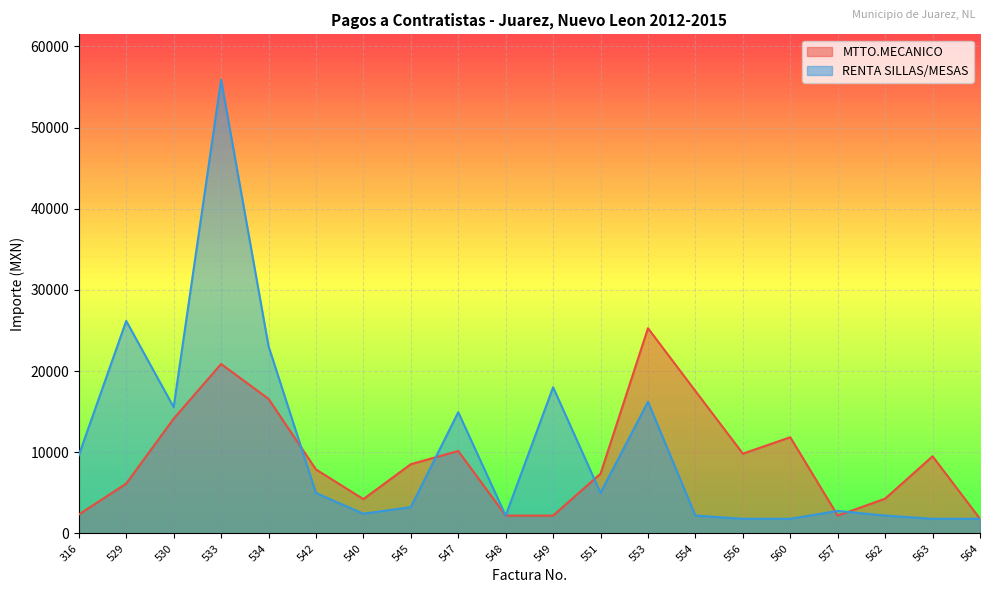

Reading left to right, list all the values displayed in this chart.

MTTO.MECANICO: 316=2331.6	529=6148.0	530=14140.4	533=20880.0	534=16588.0	542=7888.0	540=4234.0	545=8537.6	547=10161.6	548=2204.0	549=2204.0	551=7366.0	553=25288.0	554=17550.8	556=9836.8	560=11855.2	557=2204.0	562=4292.0	563=9512.0	564=1809.6
RENTA SILLAS/MESAS: 316=9623.4	529=26181.2	530=15567.2	533=55900.4	534=23084.0	542=4988.0	540=2436.0	545=3248.0	547=14940.8	548=2204.0	549=18014.8	551=4999.6	553=16222.6	554=2204.0	556=1809.6	560=1809.6	557=2784.0	562=2204.0	563=1809.6	564=1809.6